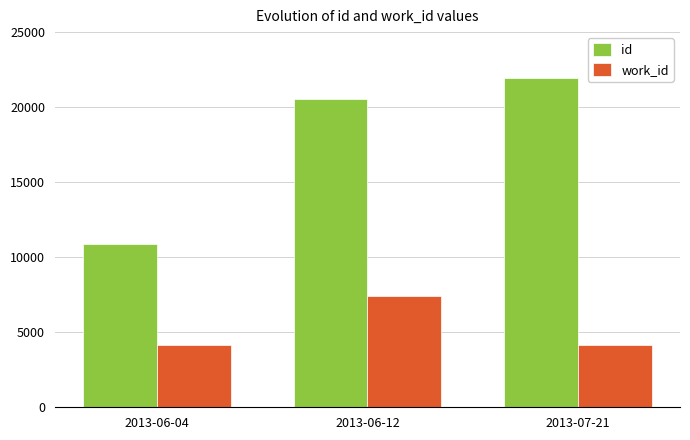

Which category has the highest value in the work_id series?

2013-06-12